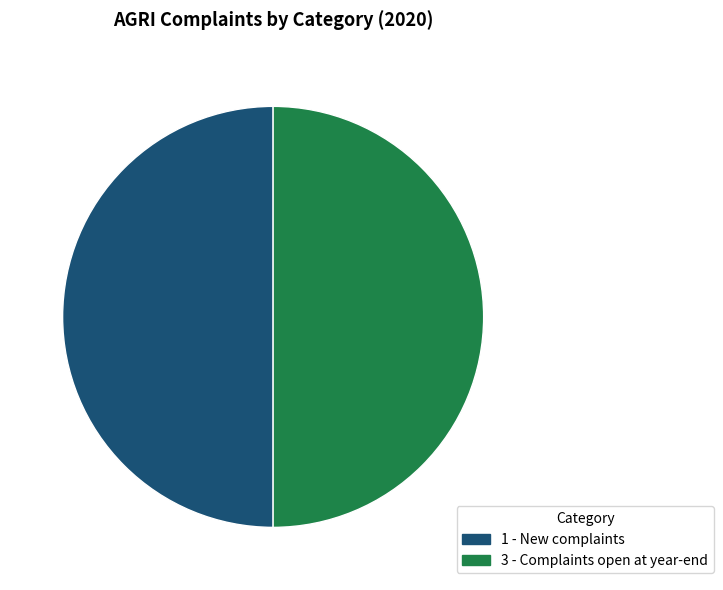

The 3 - Complaints open at year-end slice represents 50% of the pie. True or false?

True